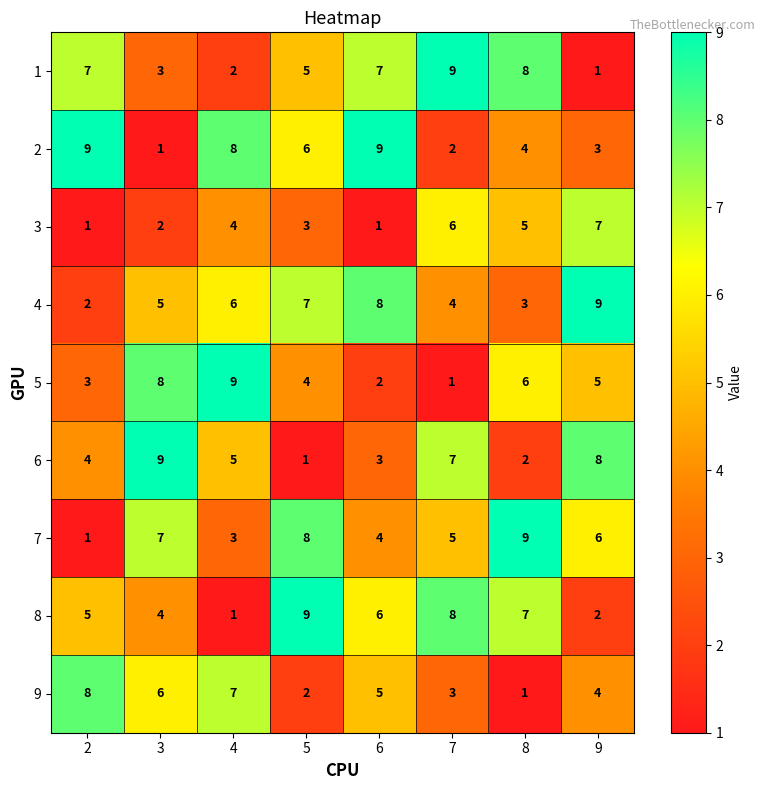

Between 5 and 8, which series saw the biggest shift?

4